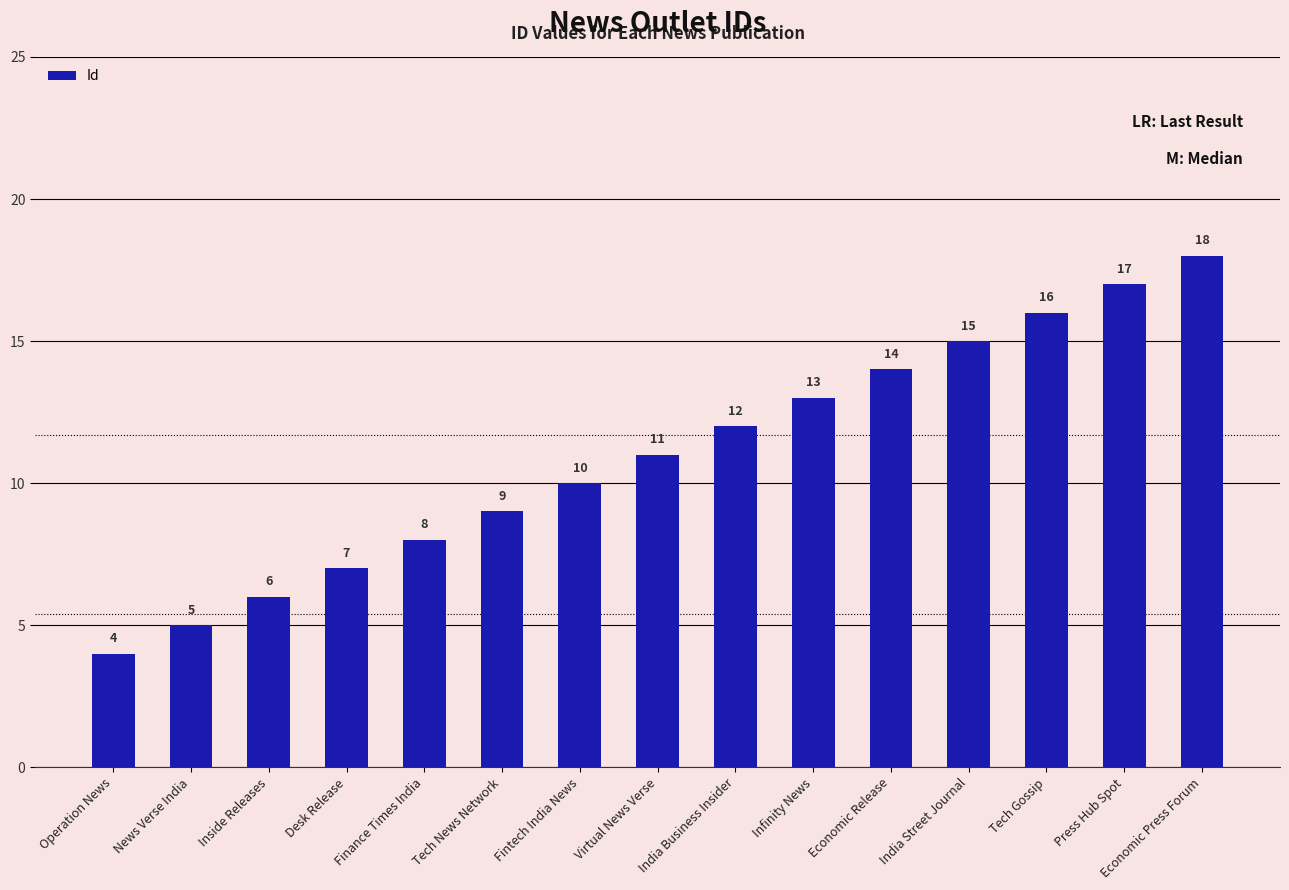

List the labels in order of value, smallest first.

Operation News, News Verse India, Inside Releases, Desk Release, Finance Times India, Tech News Network, Fintech India News, Virtual News Verse, India Business Insider, Infinity News, Economic Release, India Street Journal, Tech Gossip, Press Hub Spot, Economic Press Forum